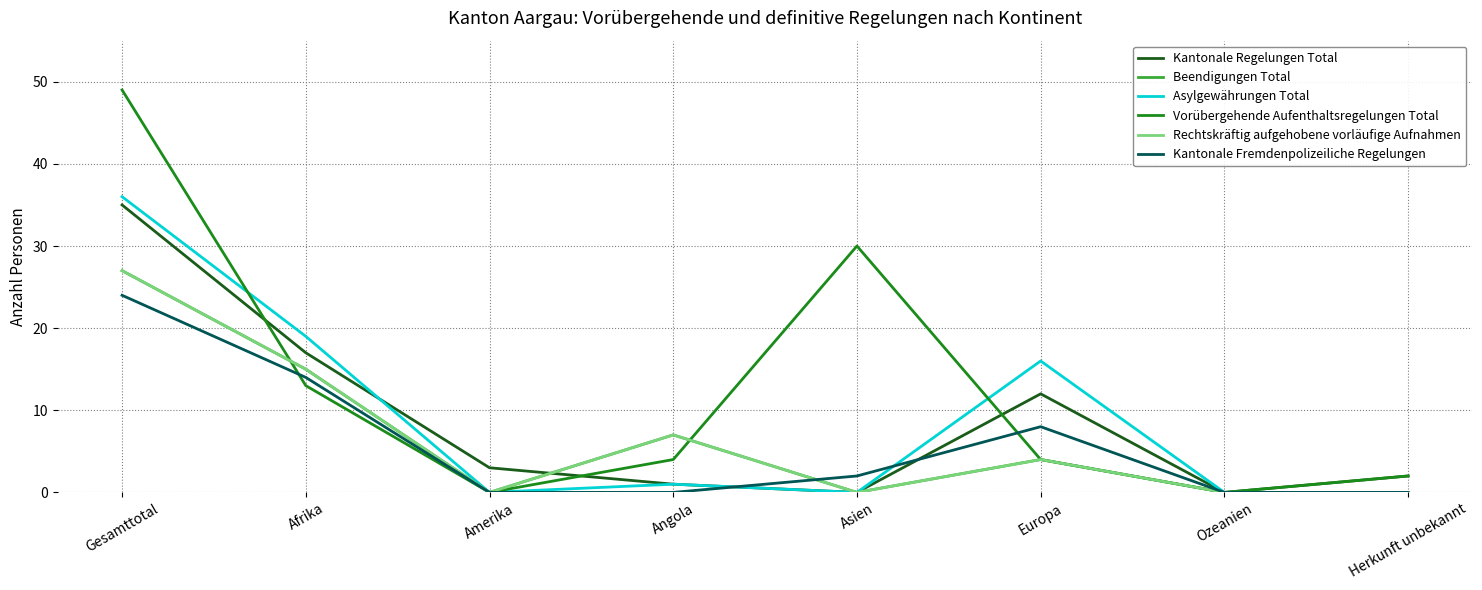

Where do Kantonale Fremdenpolizeiliche Regelungen and Asylgewährungen Total first cross each other?

Angola and Asien